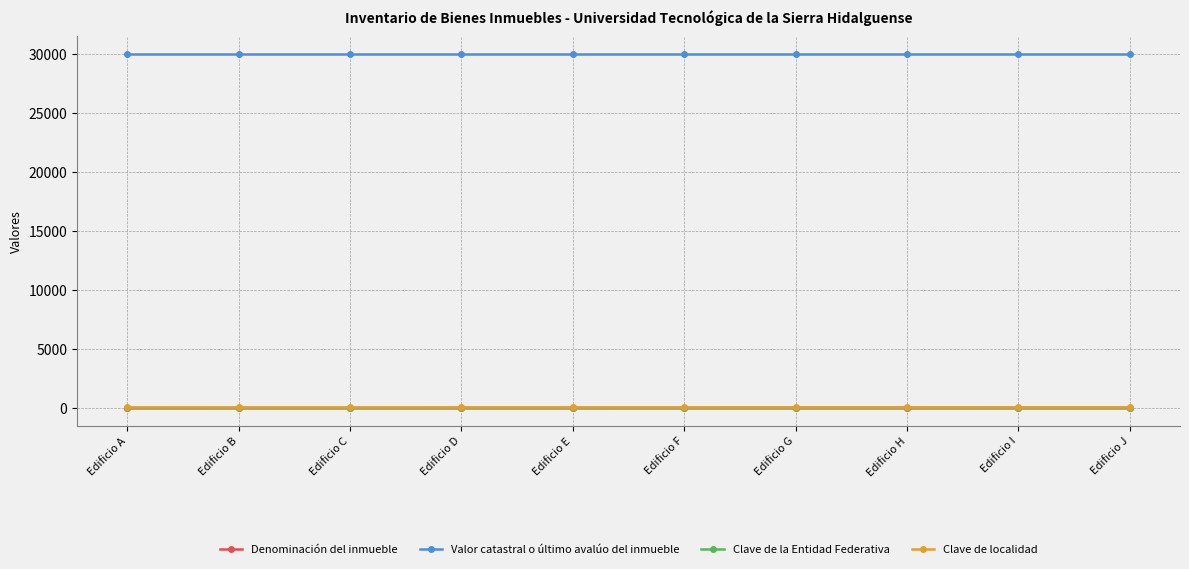

True or false: Valor catastral o último avalúo del inmueble has a value of 49255 at Edificio I.

False